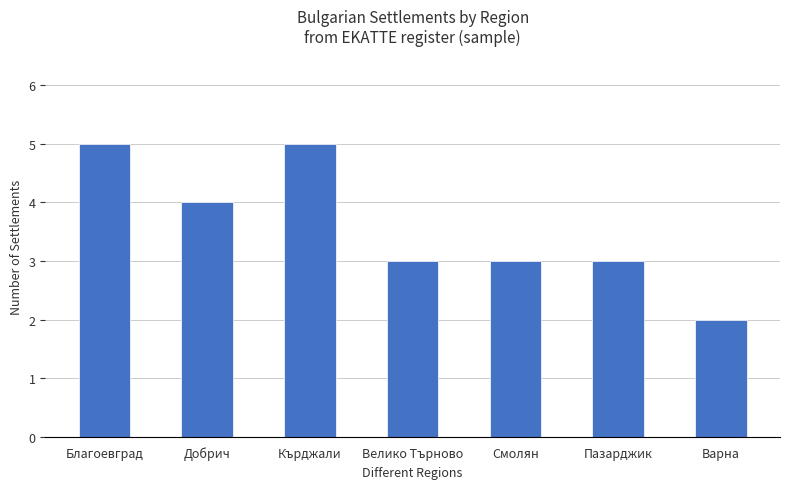

Which category has the lowest value across all series?

Варна